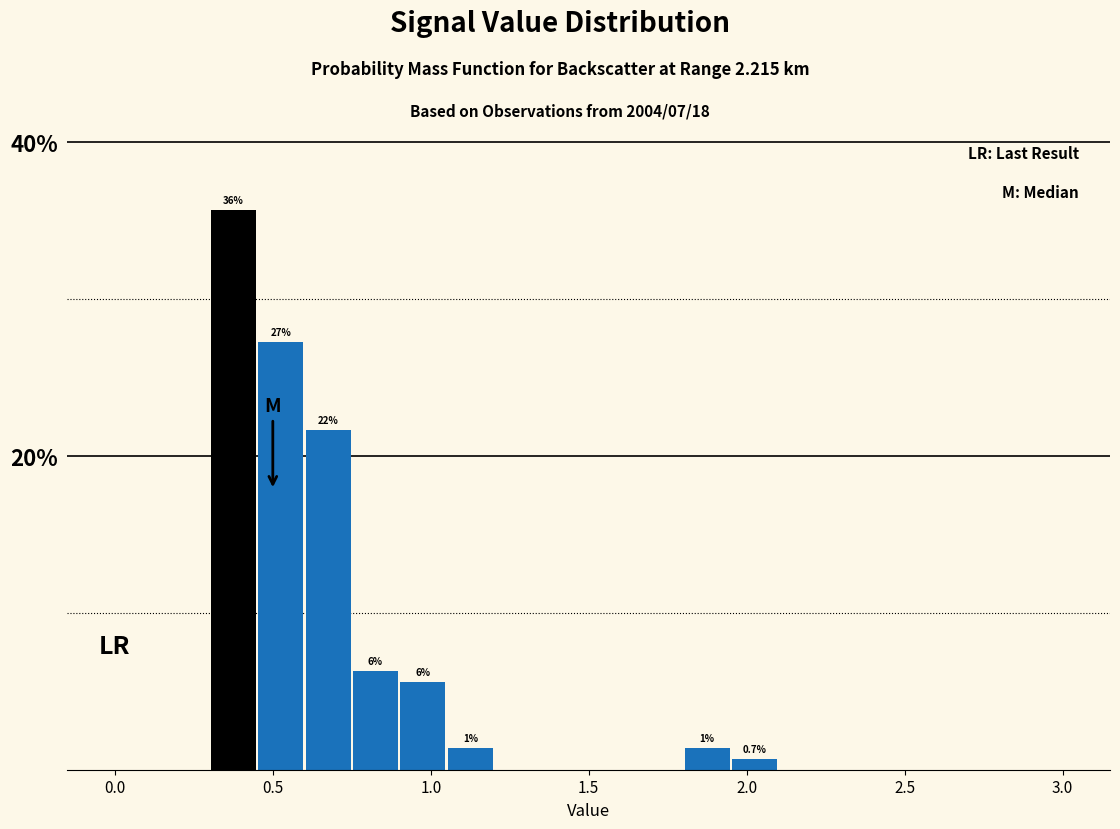

Around what value on the x-axis is the tallest bar? Give the approximate position of its centre, as read against the axis.

0.40